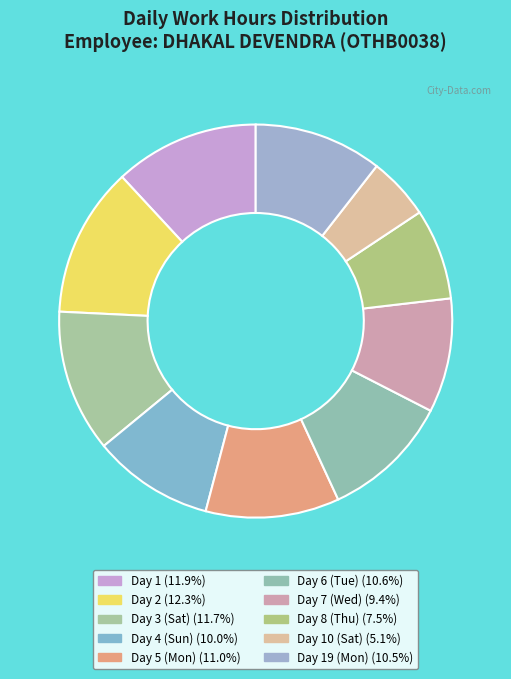

How many slices are in this pie chart?

10